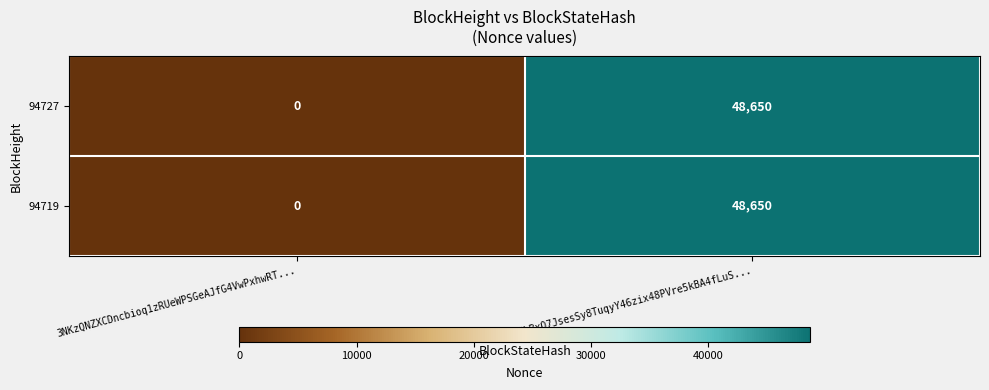

At how many categories does at least one series exceed 26989?

1